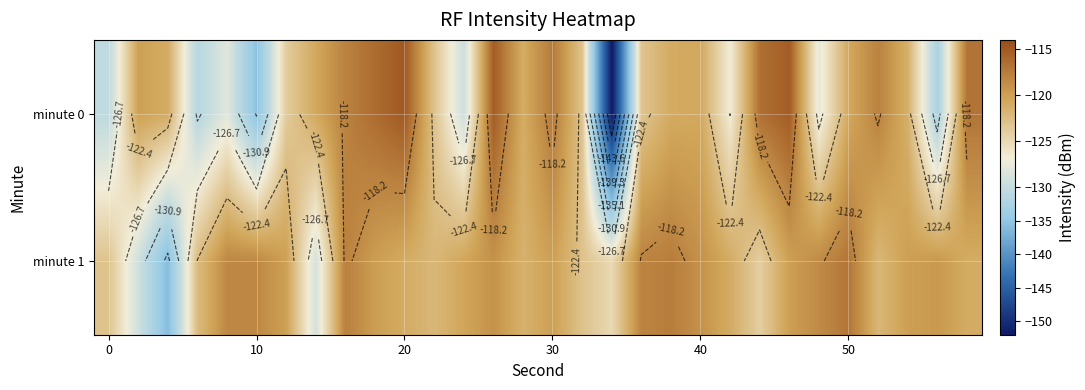

What is the difference between the second highest and second lowest values in the minute 0 series?

20.2